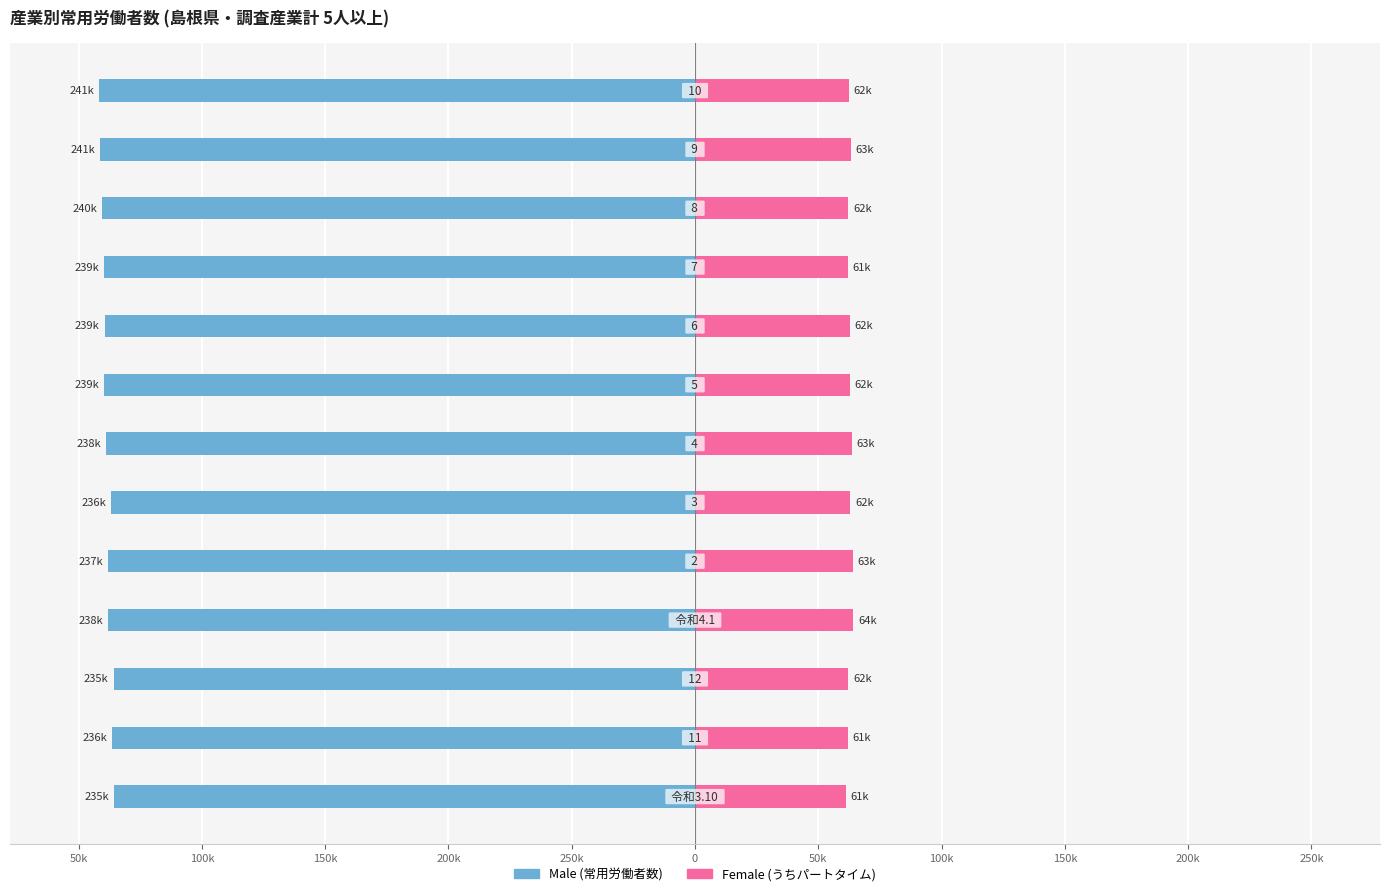

How many distinct data groups are displayed?

2